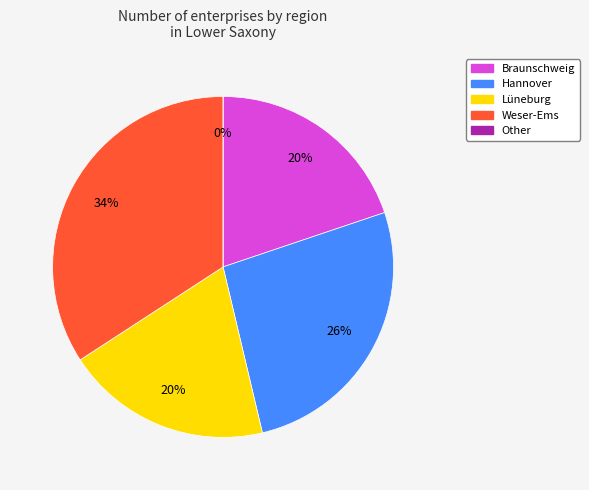

What is the change in value from Lüneburg to Weser-Ems?

+243